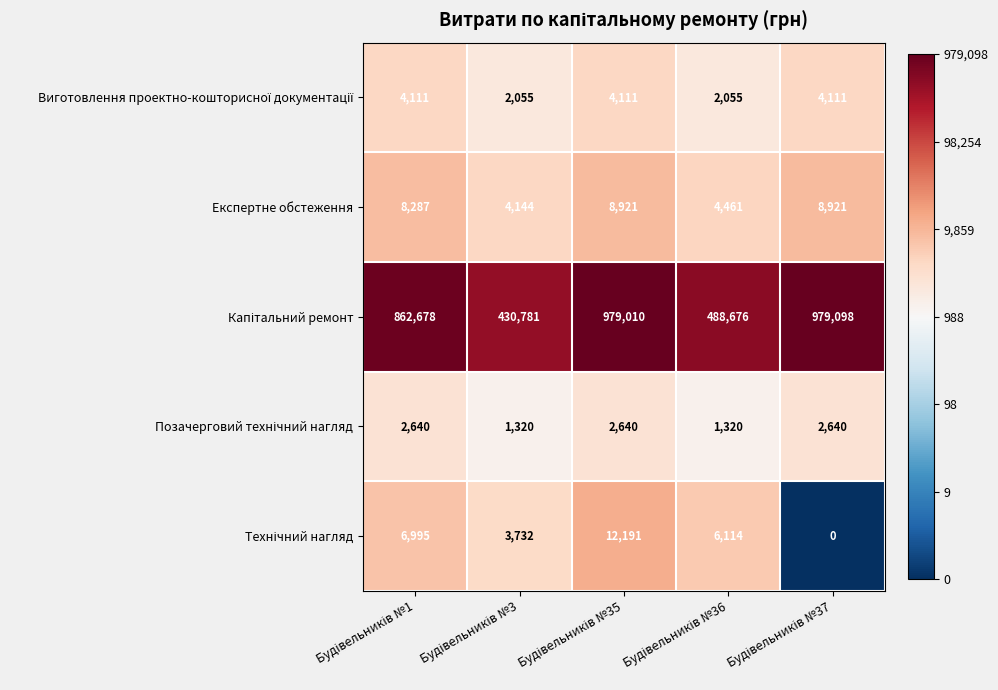

What is the sum of all Експертне обстеження values?

34734